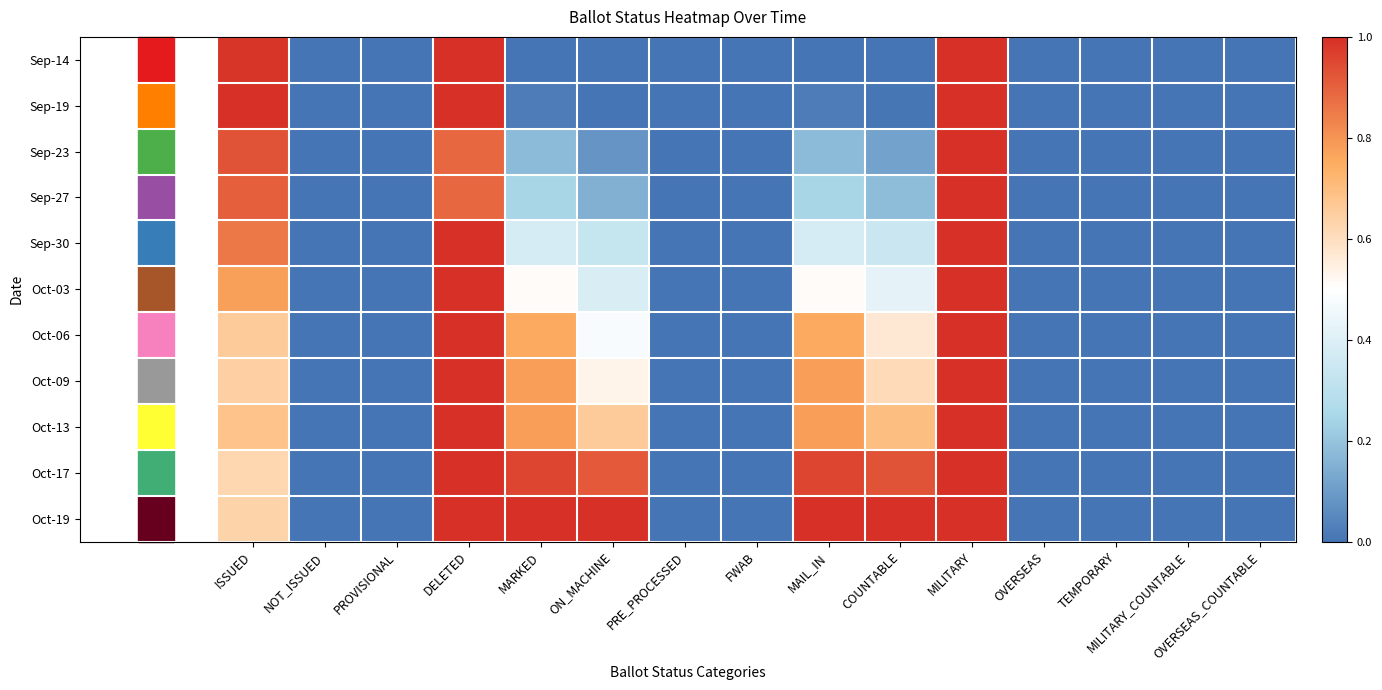

Which series has the widest spread of values?

Sep-14